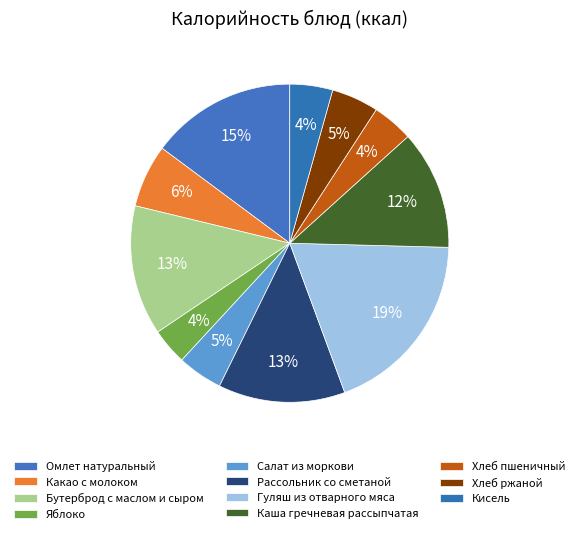

What is the smallest slice in the pie chart?

Яблоко